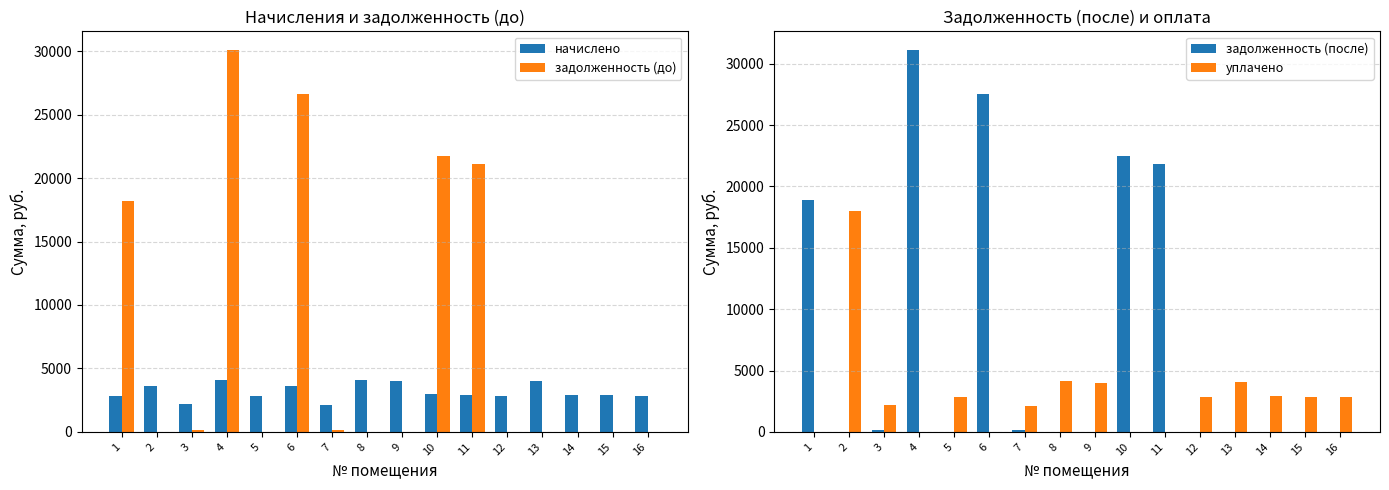

What is the value of the уплачено bar at the 2nd from the left?

17960.1